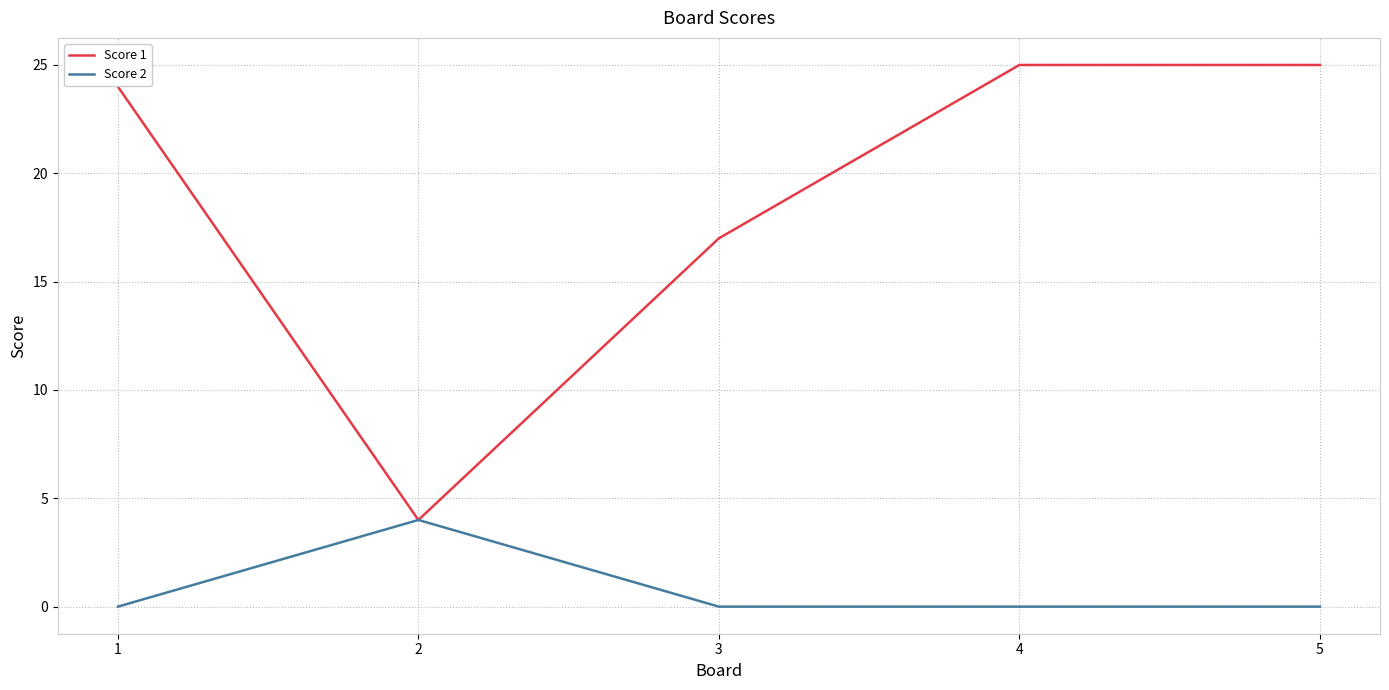

Is the value of Score 1 at 5 greater than the value of Score 2 at 3?

Yes